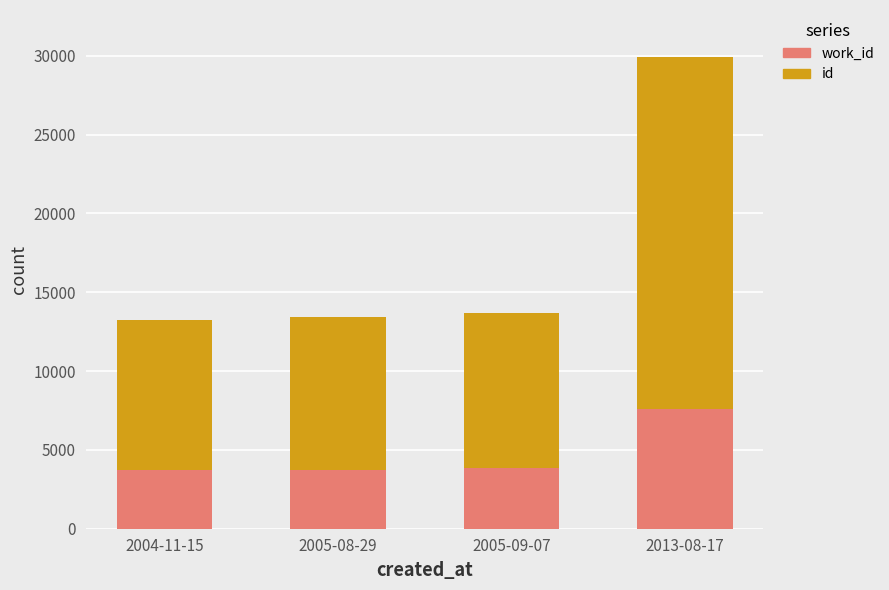

What is the total value across all series at 2005-09-07?

13674